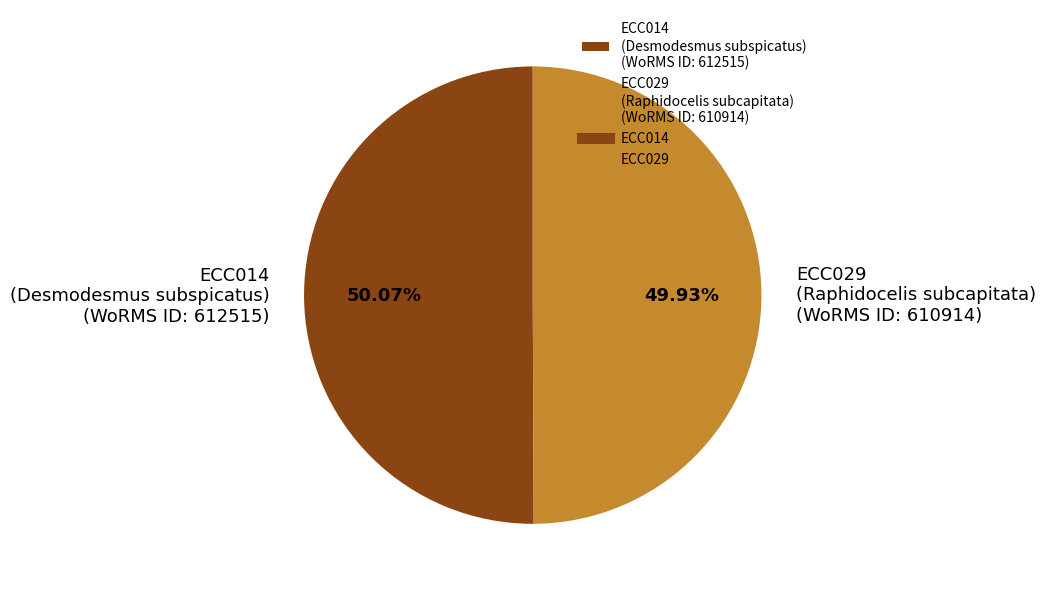

Is the sum of ECC014 (Desmodesmus subspicatus) (WoRMS ID: 612515) and ECC029 (Raphidocelis subcapitata) (WoRMS ID: 610914) greater than half?

Yes